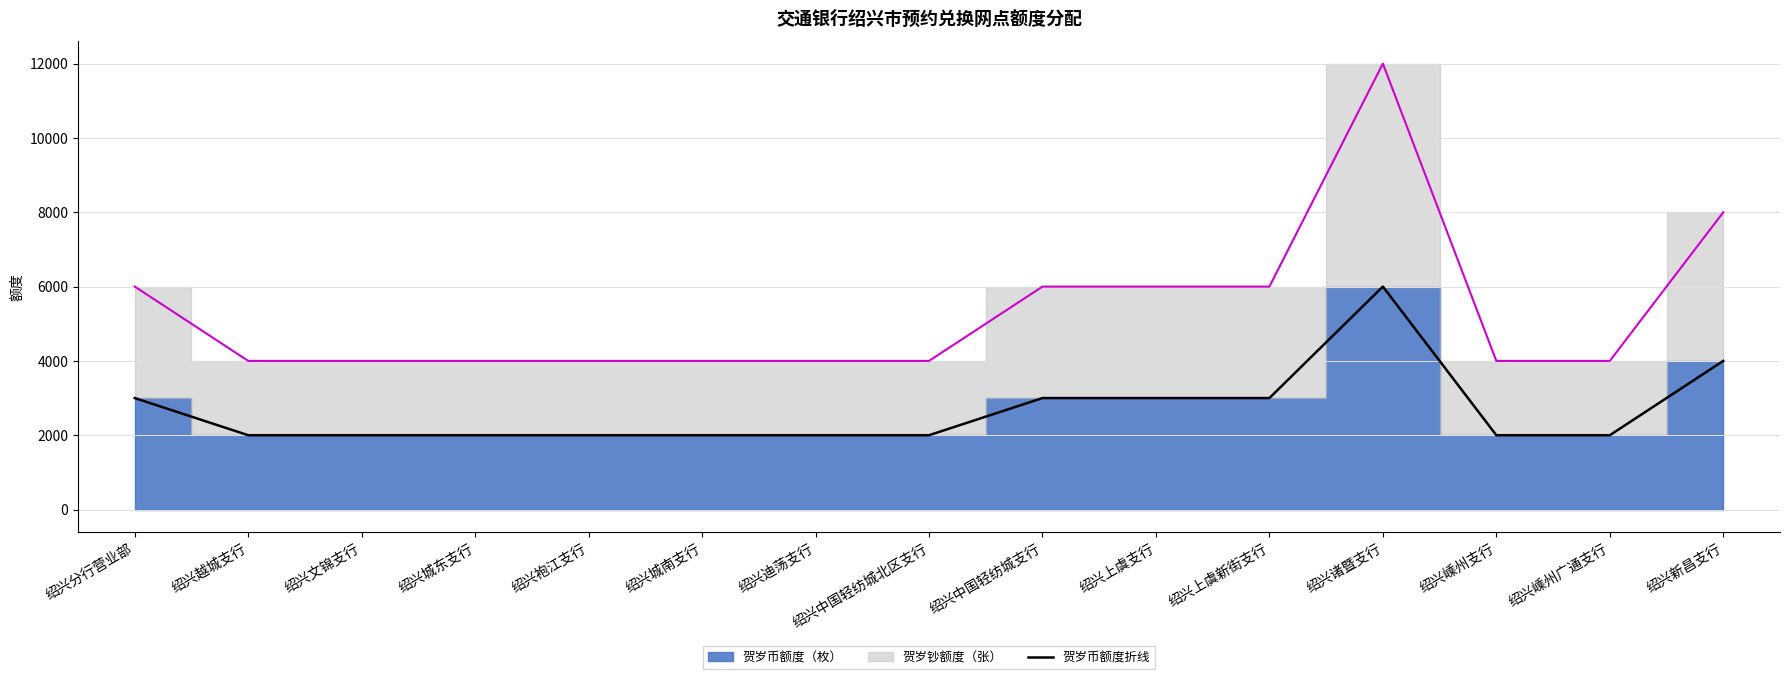

Which category has the lowest value across all series?

绍兴越城支行